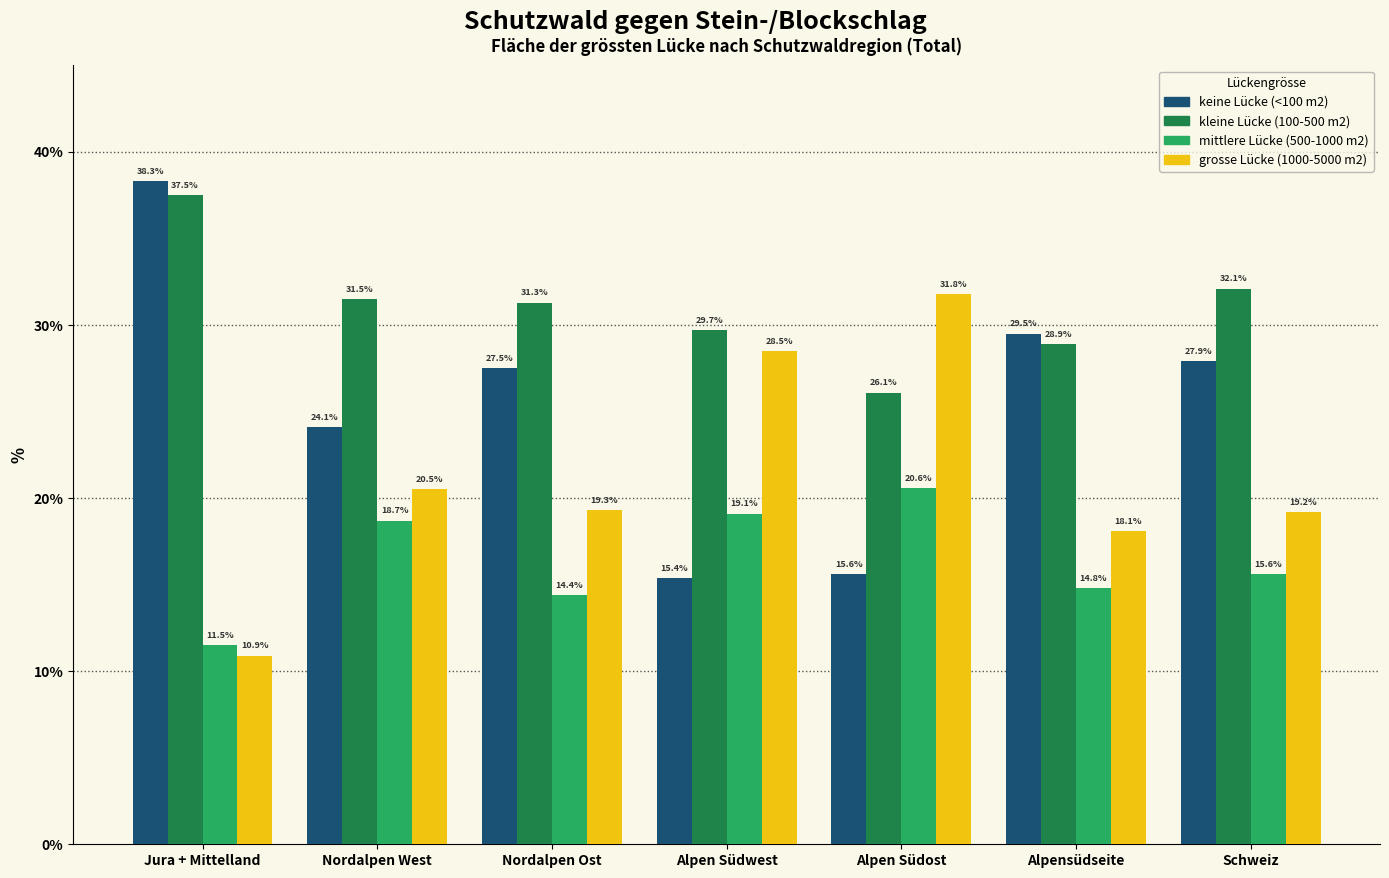

Reading left to right, what are all the values shown in this chart?

keine Lücke (<100 m2): Jura + Mittelland=38.3	Nordalpen West=24.1	Nordalpen Ost=27.5	Alpen Südwest=15.4	Alpen Südost=15.6	Alpensüdseite=29.5	Schweiz=27.9
kleine Lücke (100-500 m2): Jura + Mittelland=37.5	Nordalpen West=31.5	Nordalpen Ost=31.3	Alpen Südwest=29.7	Alpen Südost=26.1	Alpensüdseite=28.9	Schweiz=32.1
mittlere Lücke (500-1000 m2): Jura + Mittelland=11.5	Nordalpen West=18.7	Nordalpen Ost=14.4	Alpen Südwest=19.1	Alpen Südost=20.6	Alpensüdseite=14.8	Schweiz=15.6
grosse Lücke (1000-5000 m2): Jura + Mittelland=10.9	Nordalpen West=20.5	Nordalpen Ost=19.3	Alpen Südwest=28.5	Alpen Südost=31.8	Alpensüdseite=18.1	Schweiz=19.2